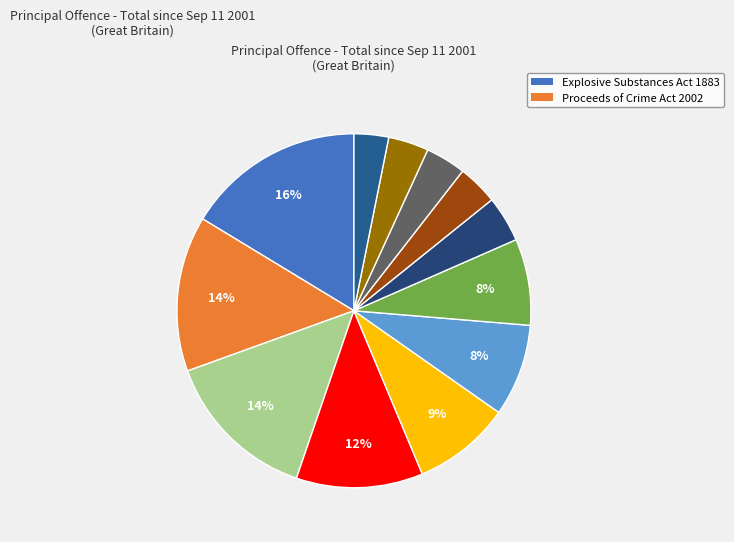

How many segments does this pie chart have?

12